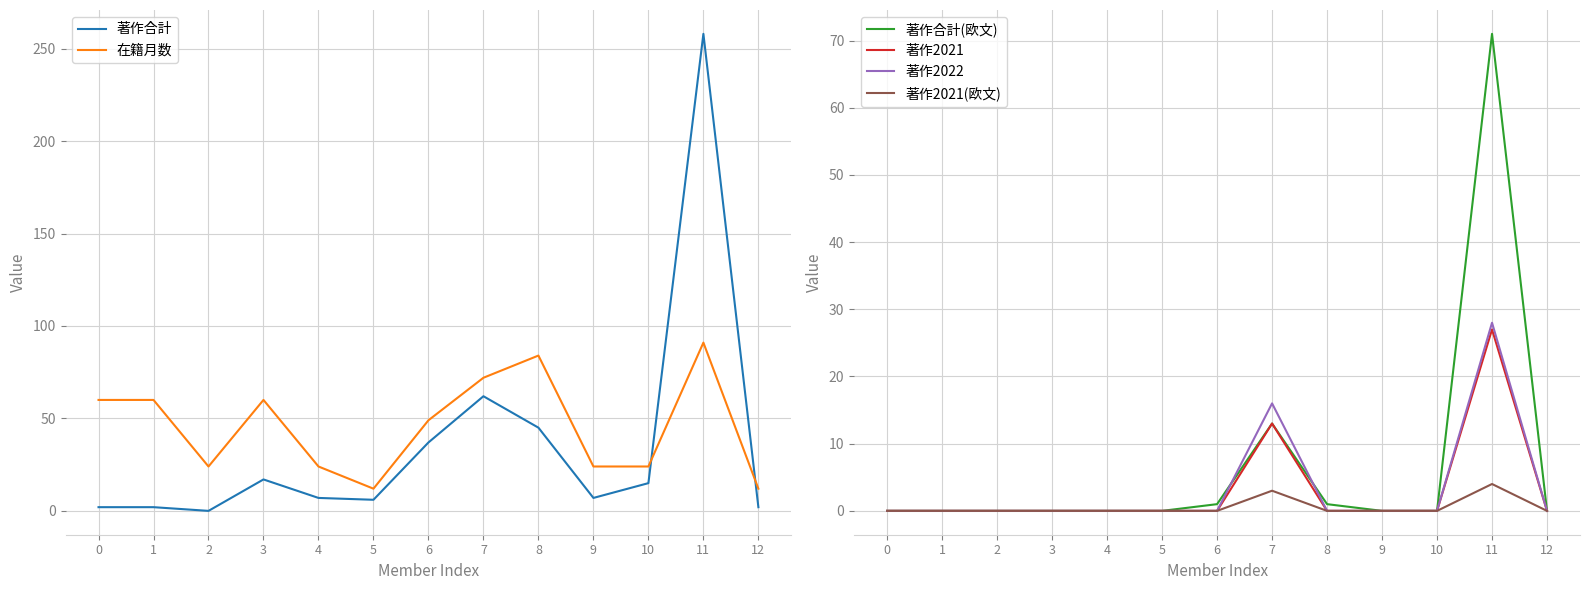

How many data points in 著作2022 are above 0?

2